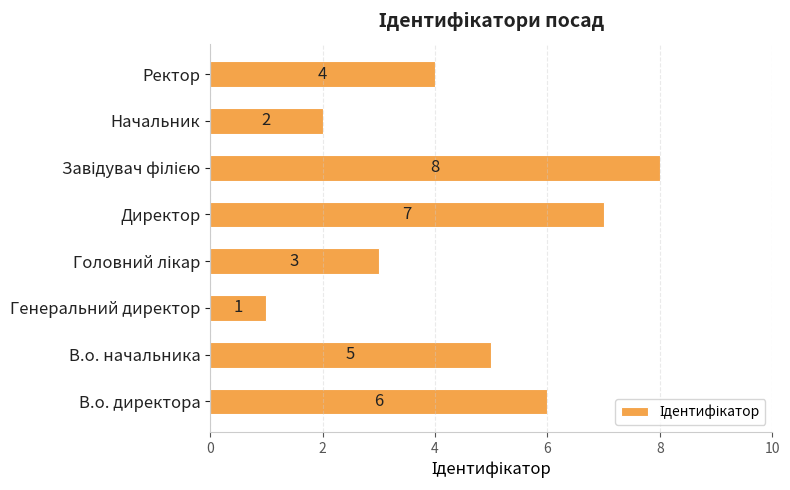

Reading bottom to top, extract all data points from this chart.

6	5	1	3	7	8	2	4